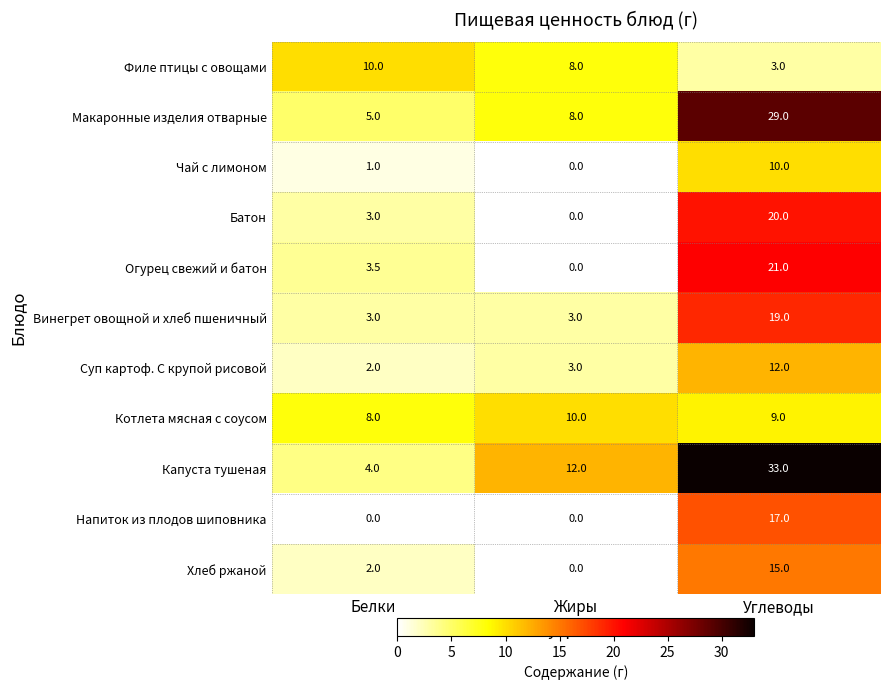

At which category is the sum across all series the highest?

Углеводы